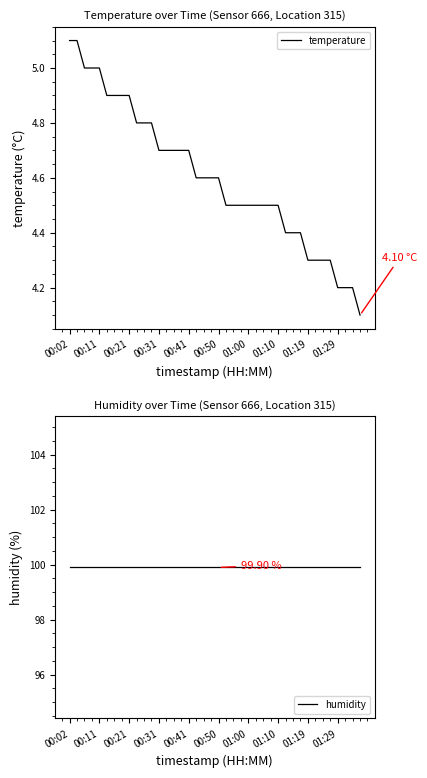

What is the average value of the temperature series?

4.6